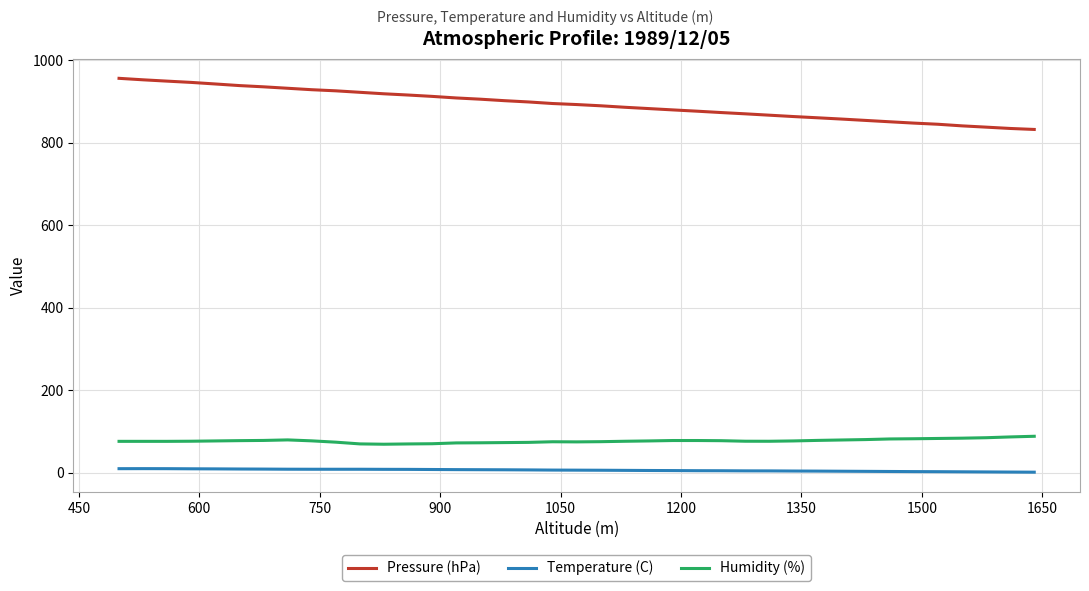

True or false: Pressure (hPa) and Humidity (%) cross at least once.

False